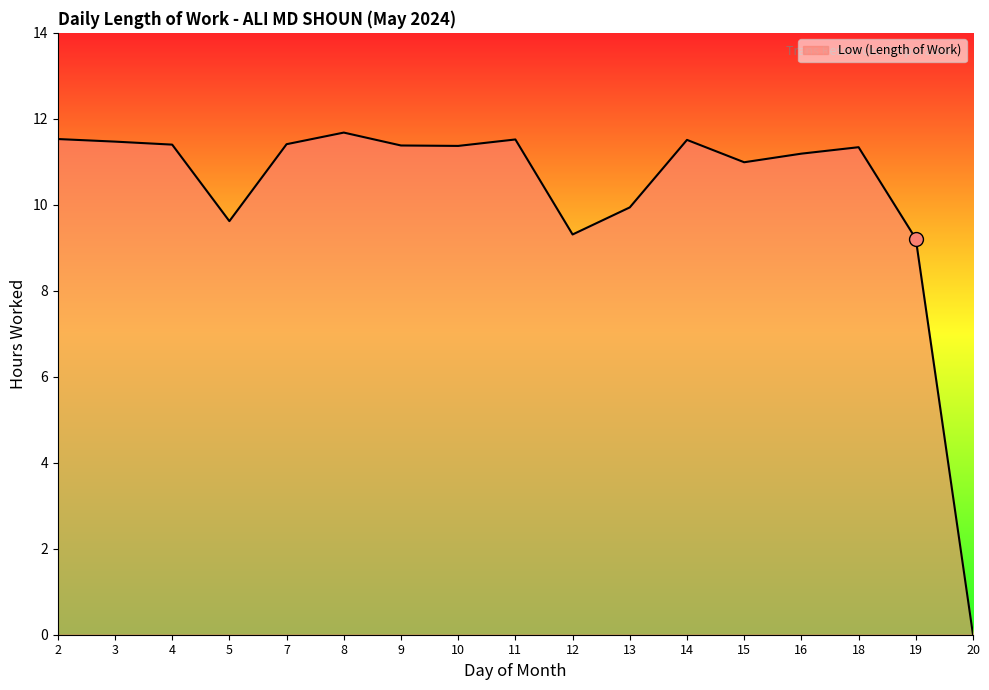

Count the number of categories in the chart.

17